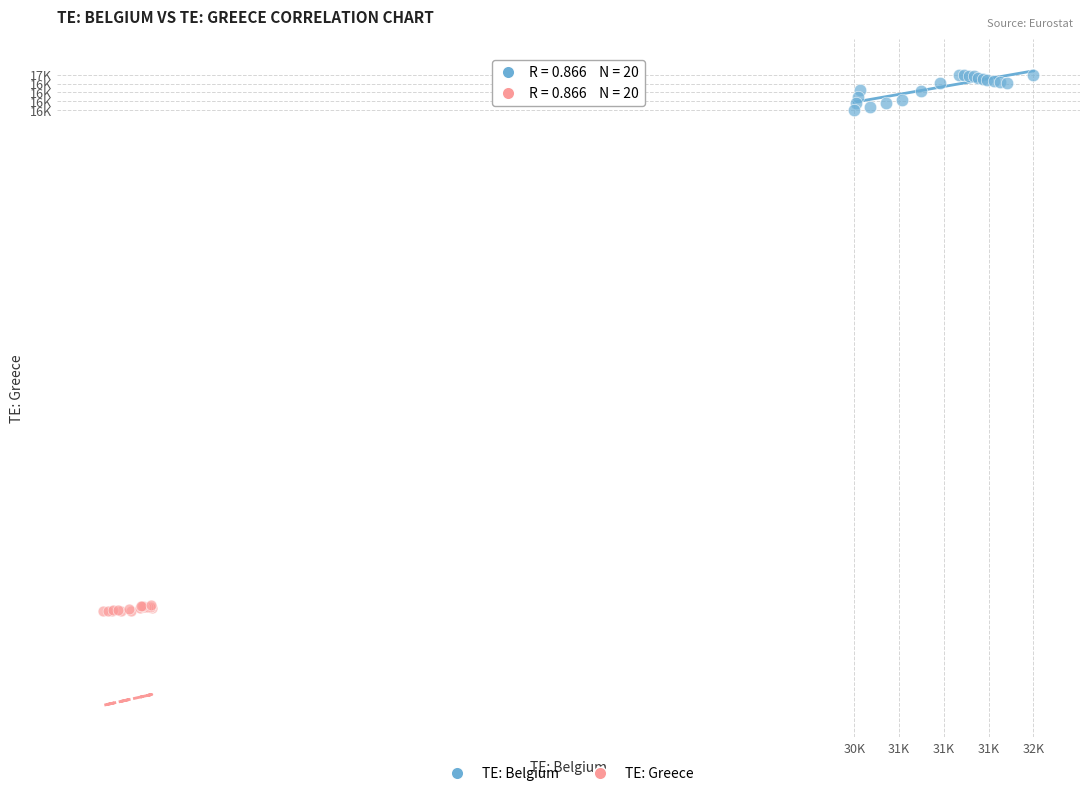

Which series contains the highest Y value?

TE: Belgium